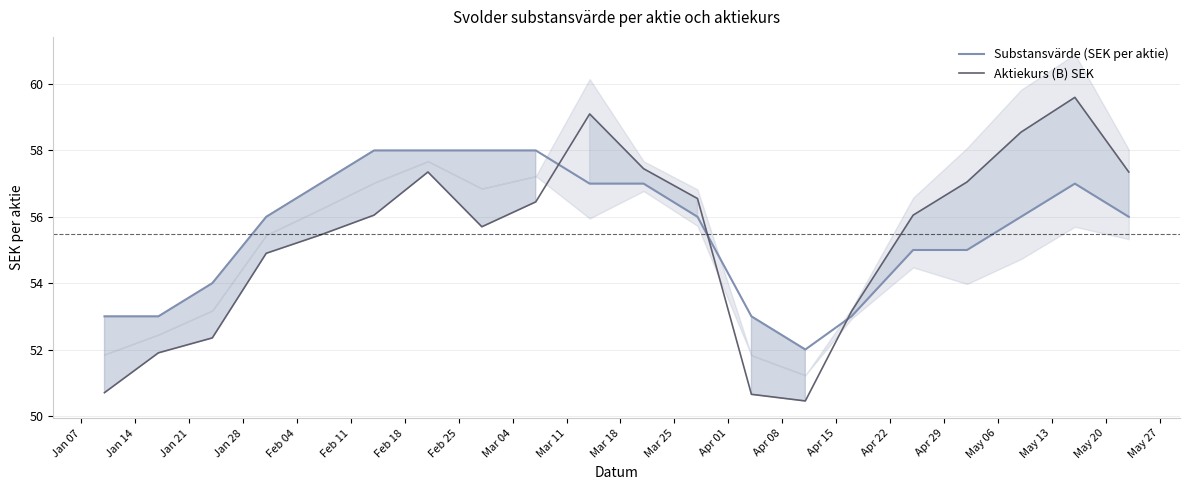

How many times do Aktiekurs (B) SEK and Substansvärde (SEK per aktie) cross each other?

3